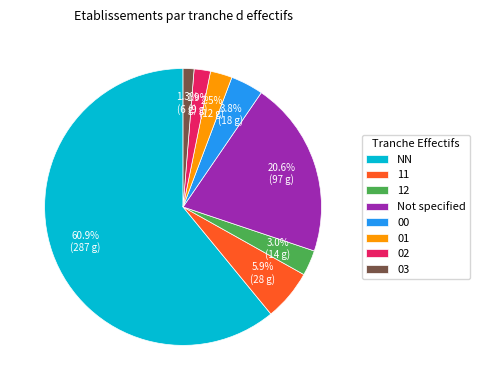

How many slices are in this pie chart?

8